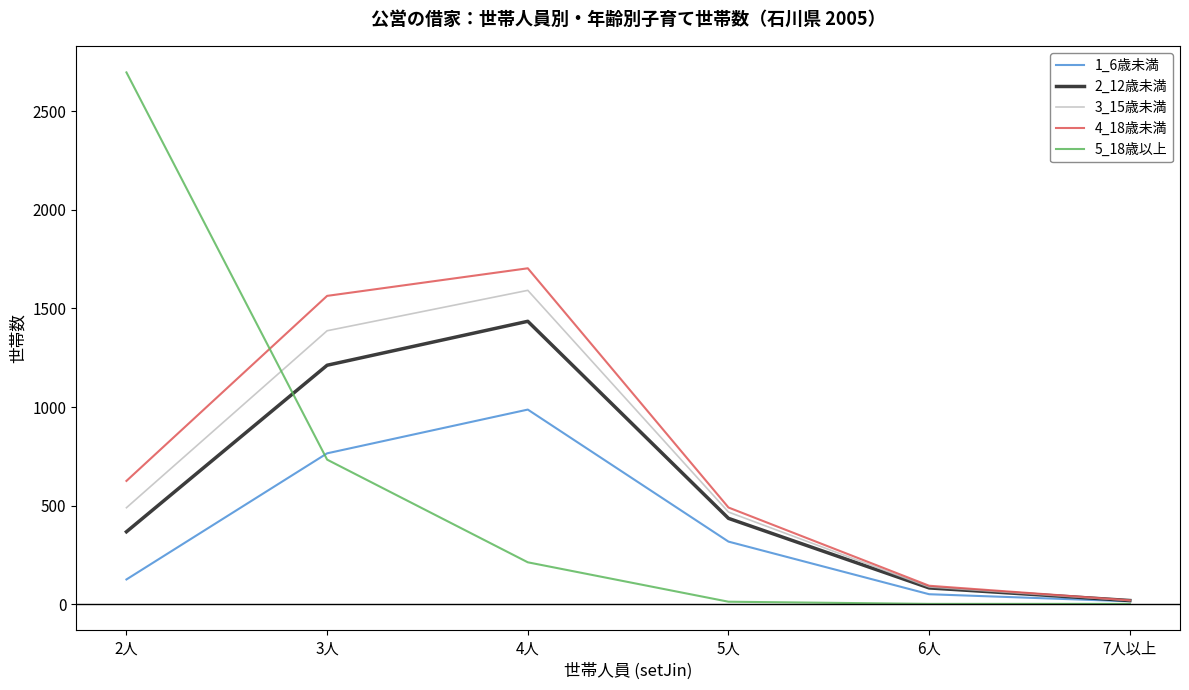

Is the value of 4_18歳未満 at 5人 greater than the value of 3_15歳未満 at 7人以上?

Yes